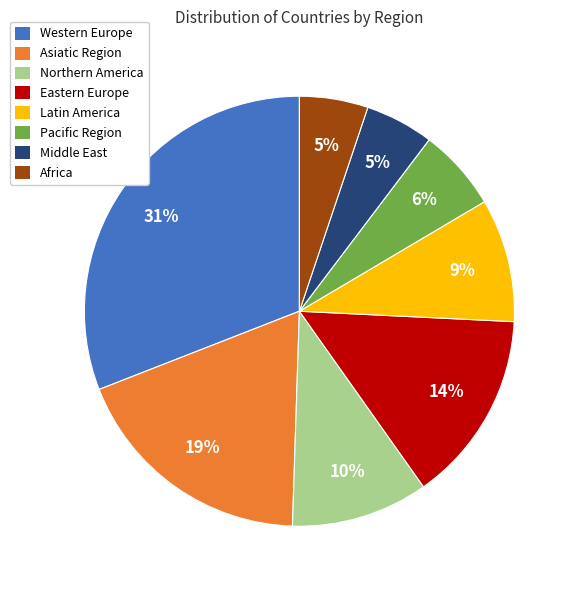

Combined, do Northern America and Western Europe account for over 50%?

No